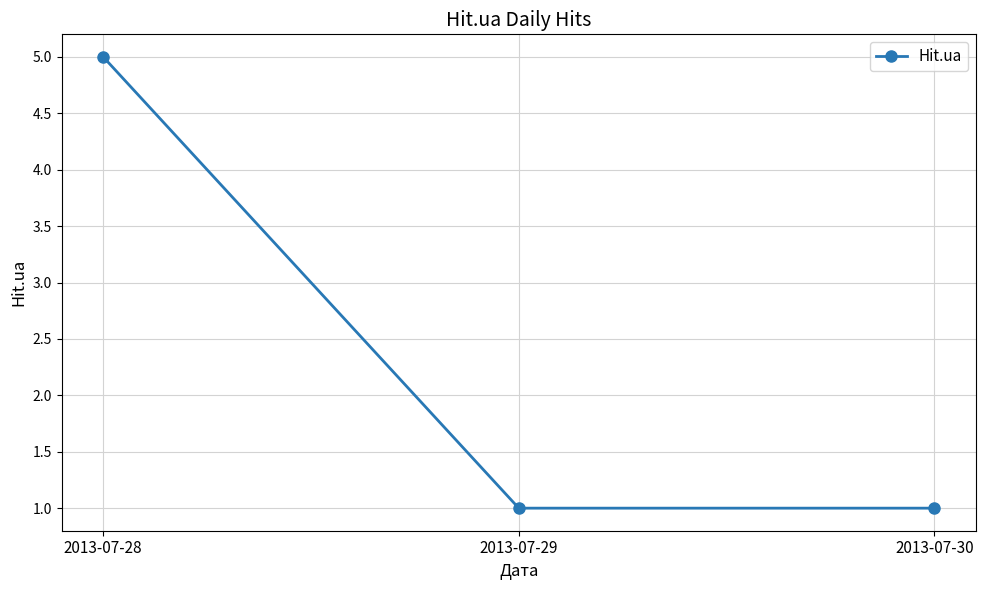

Is it true that the value at 2013-07-30 is 1?

True